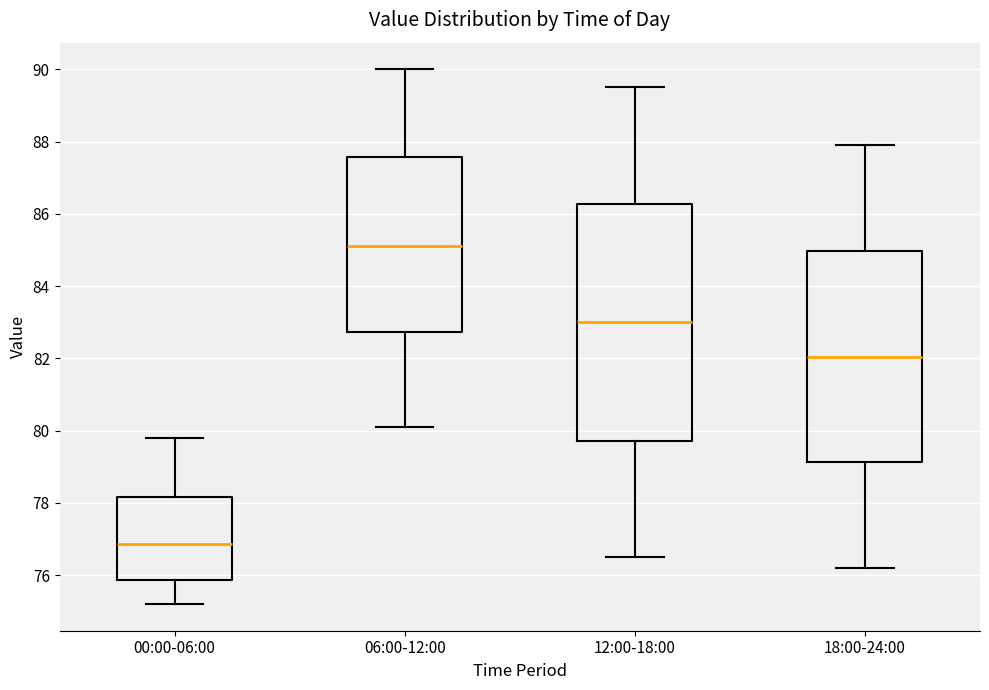

Reading left to right, read every box against the y-axis: the position of its median line, the range the box covers, and the ends of its whiskers. The values are not printed on the chart, so give them approximately, as read against the axis.

00:00-06:00: median 76.8, box 75.8 to 78.2, whiskers 75.2 to 79.8
06:00-12:00: median 85.2, box 82.8 to 87.6, whiskers 80.2 to 90.0
12:00-18:00: median 83.0, box 79.8 to 86.2, whiskers 76.6 to 89.6
18:00-24:00: median 82.0, box 79.2 to 85.0, whiskers 76.2 to 88.0